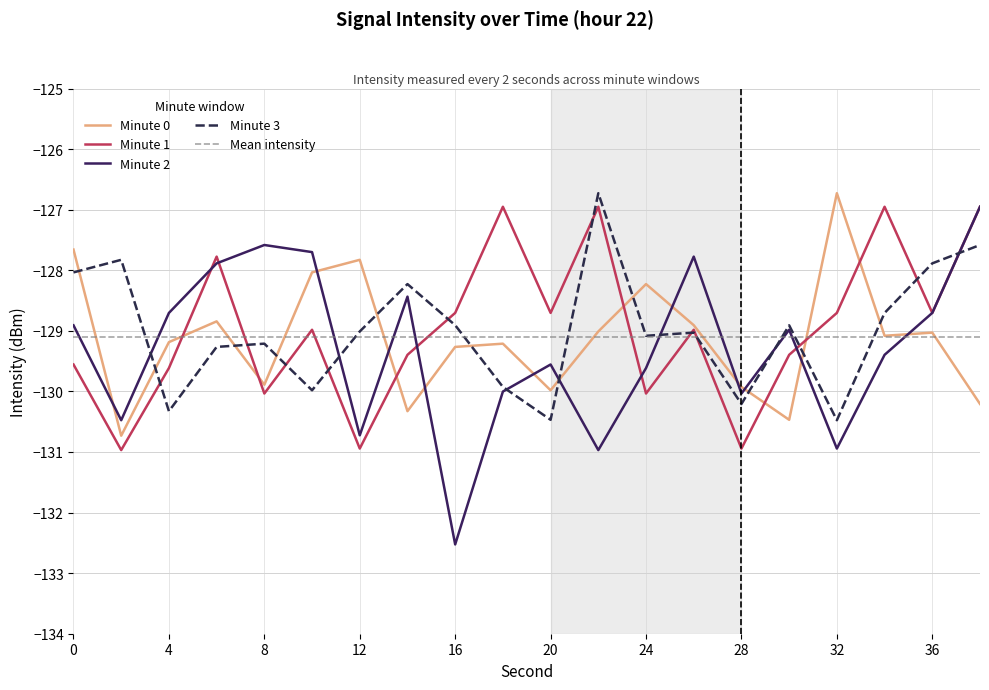

Where do min2 and min3 first cross each other?

2 and 4